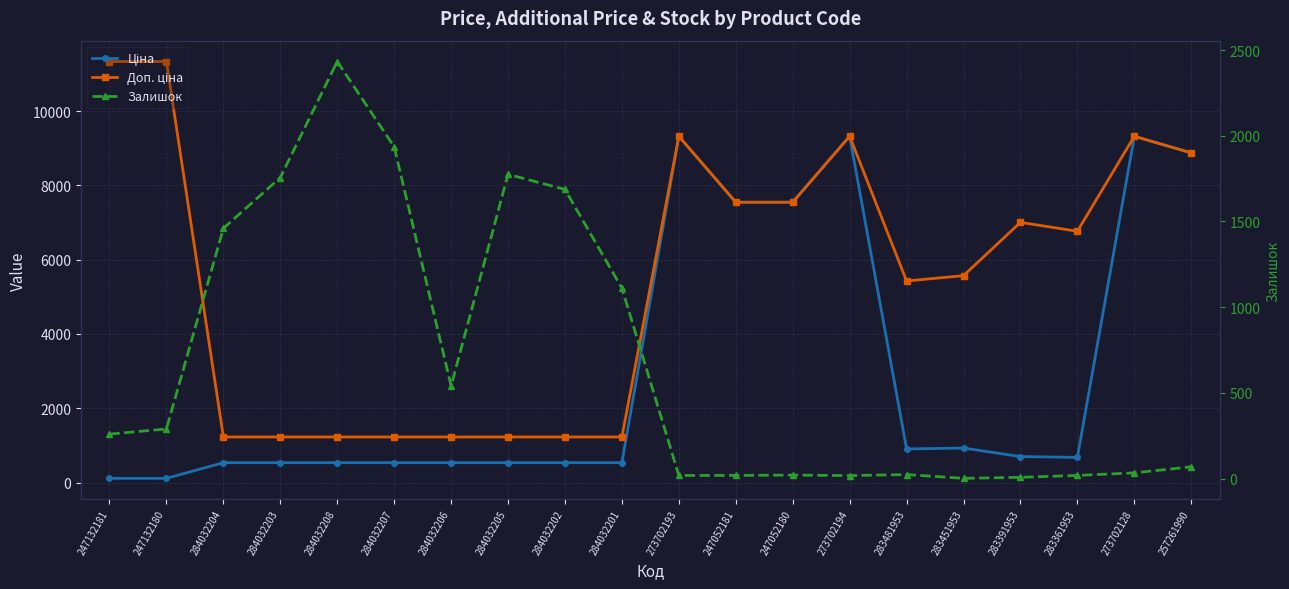

Does the chart display data point markers on the line(s)?

Yes